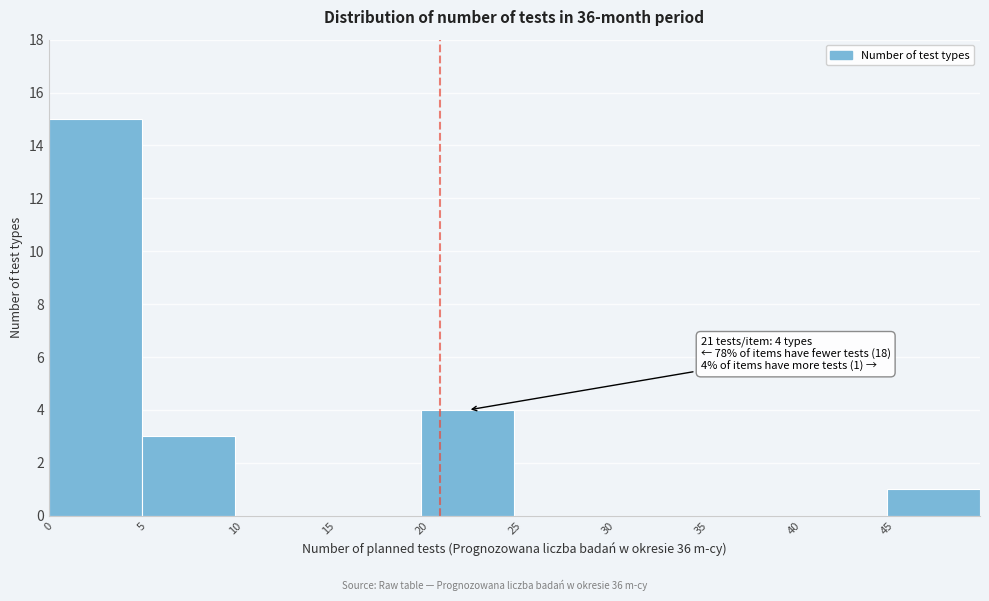

Over which range of the x-axis is the bar tallest?

0 to 5